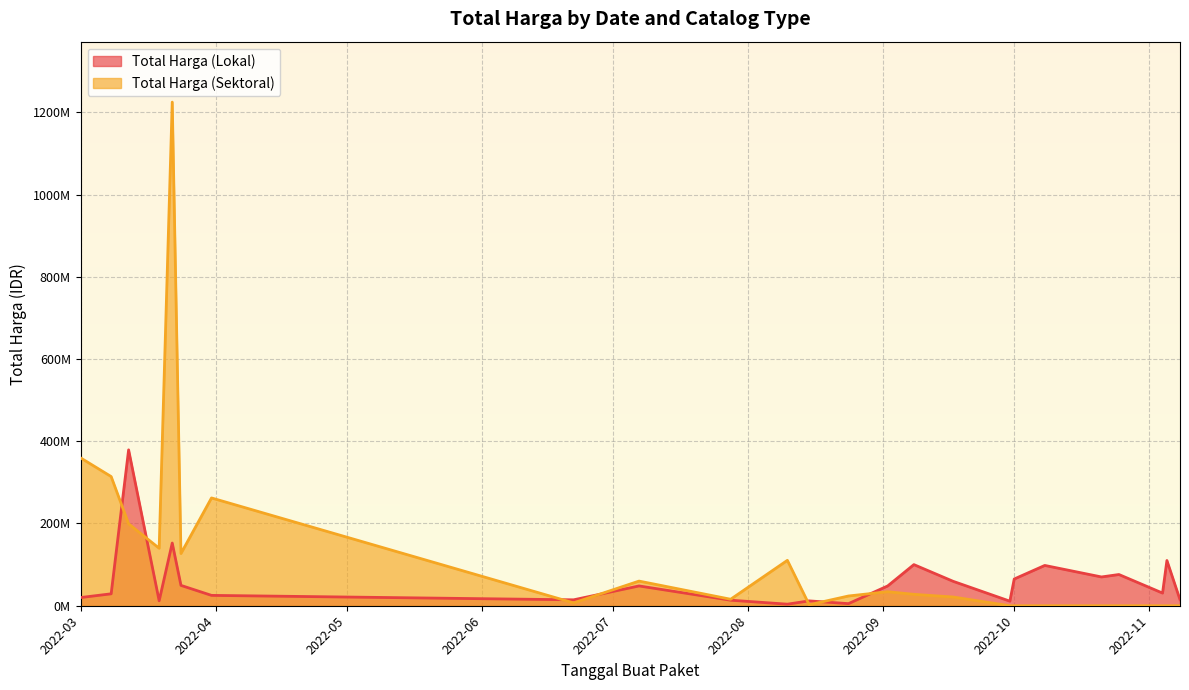

At which category does Total Harga (Sektoral) reach its first local valley?

2022-03-19